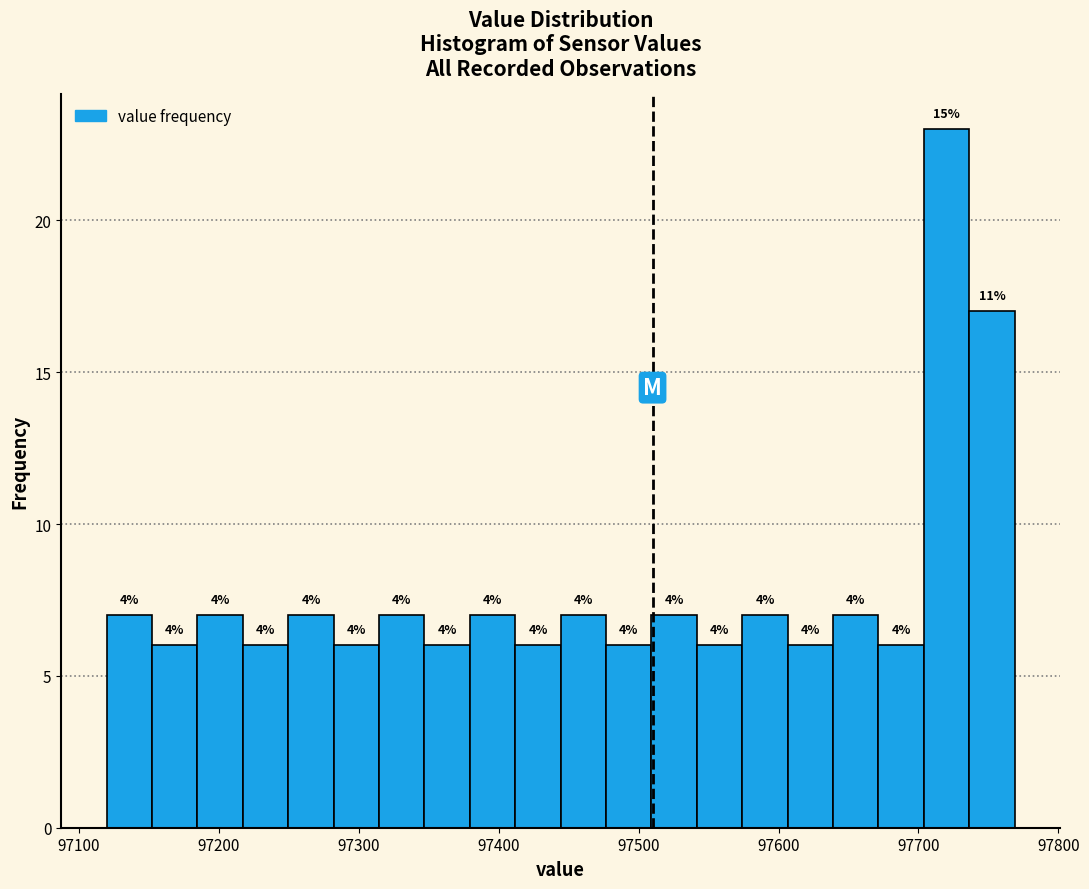

Read against the x-axis, roughly where is the centre of the tallest bar?

97720